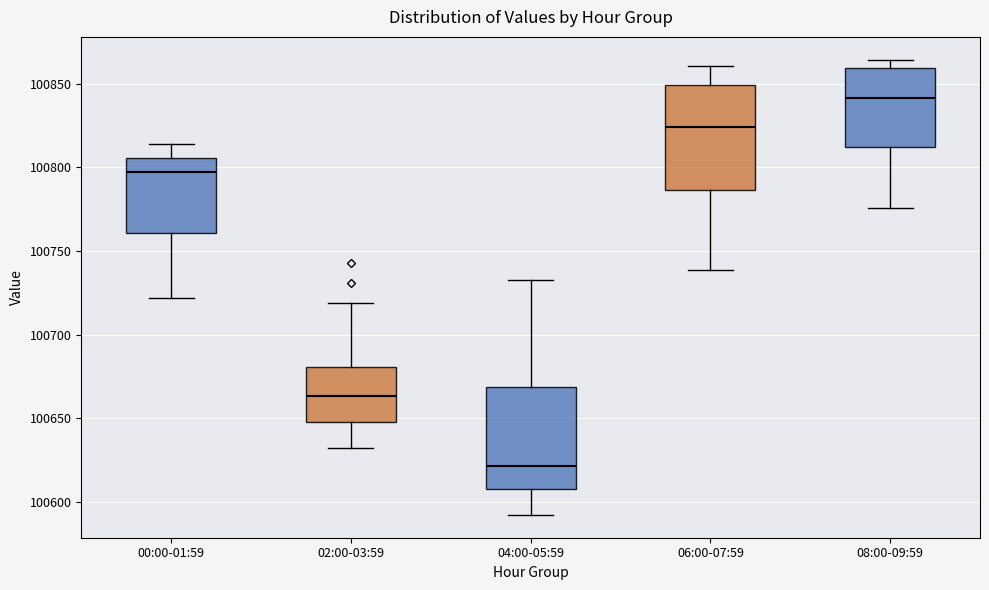

Where is the upper edge of the box for 00:00-01:59 on the y-axis? The values are not printed on the chart, so give them approximately, as read against the axis.

100805